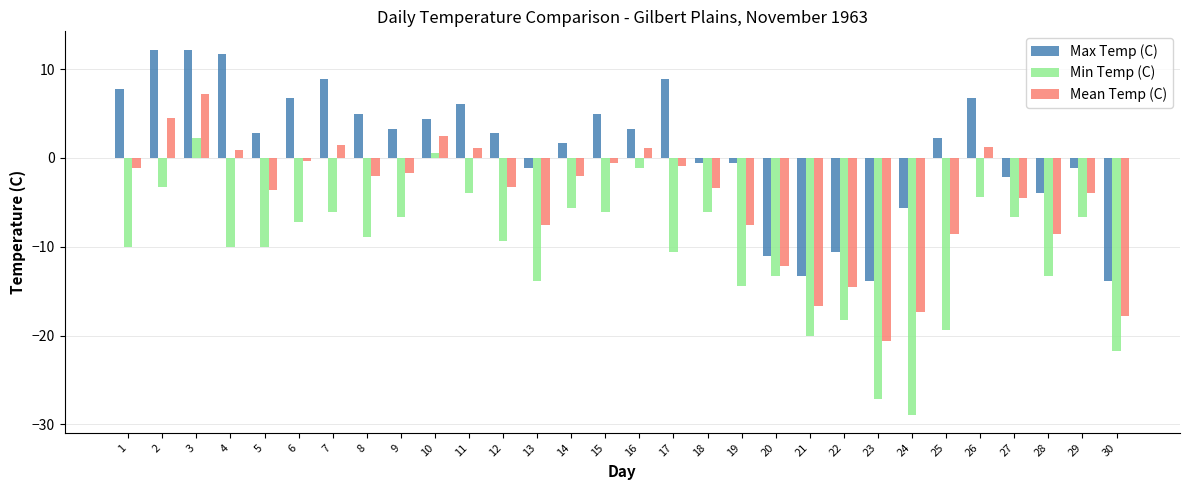

List the series in order of their peak value, highest first.

Max Temp (C), Mean Temp (C), Min Temp (C)